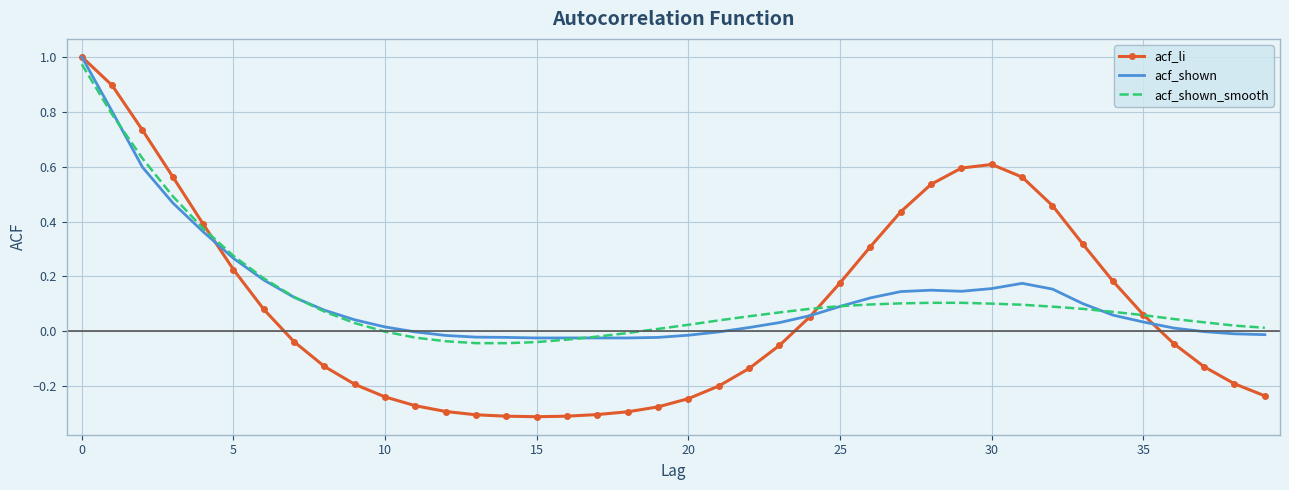

What is the difference between the second highest and minimum values in the acf_li series?

1.2